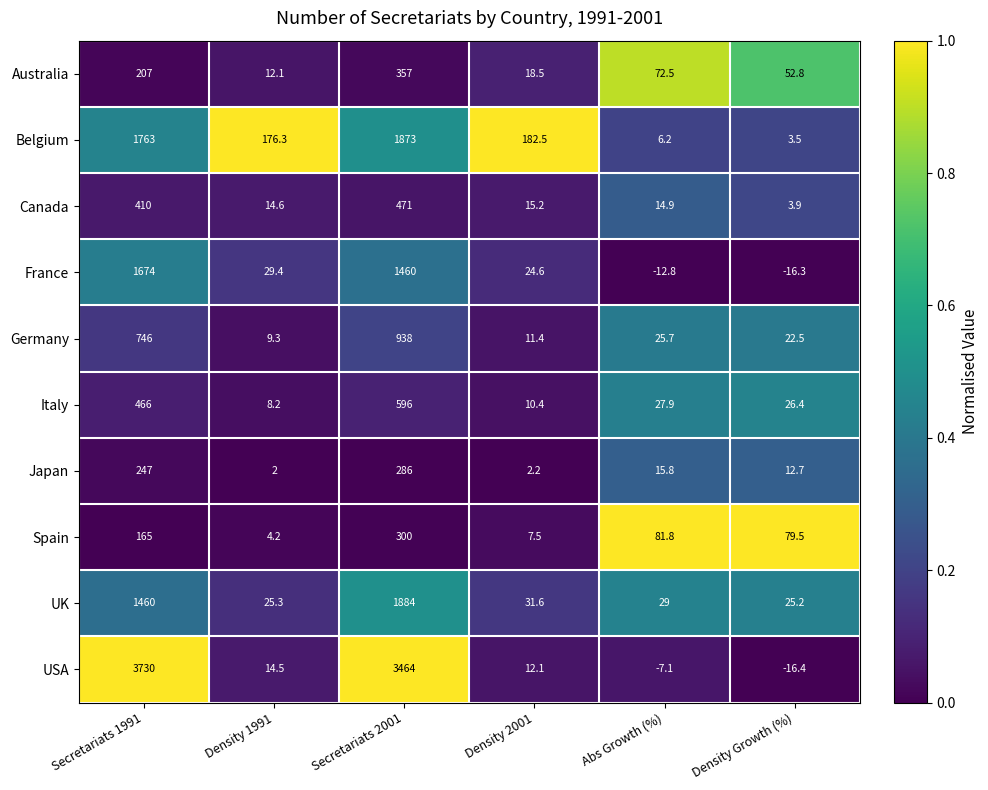

At how many categories does at least one series exceed 0?

6